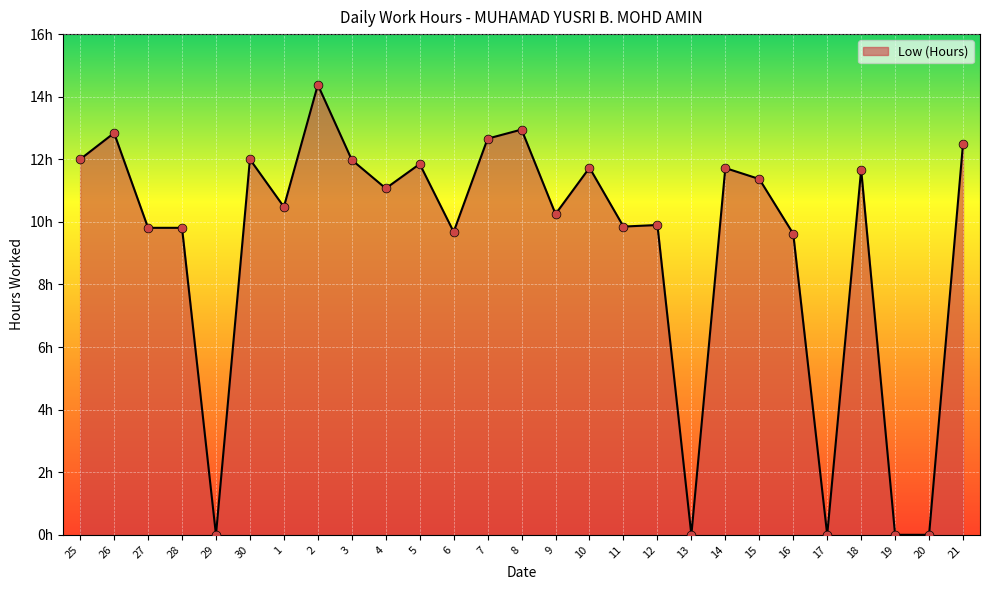

Between 26 and 16, which is larger?

26